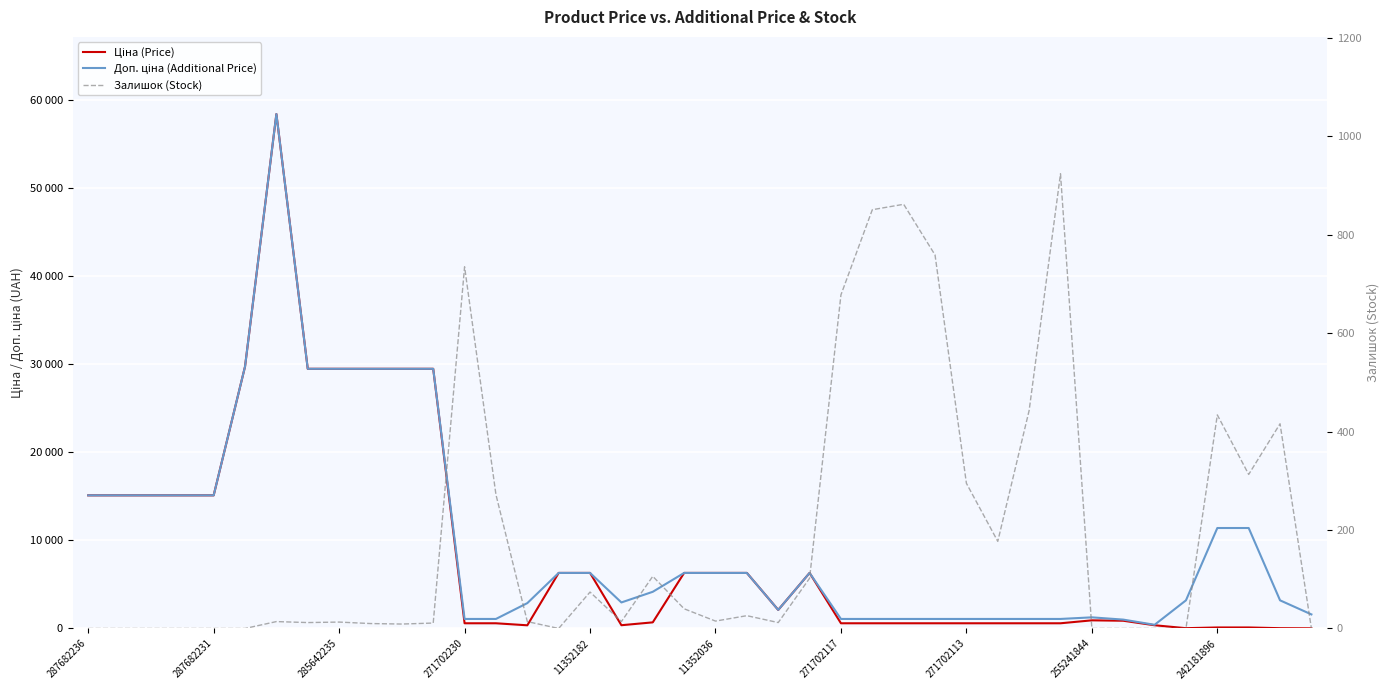

How many lines are shown in the chart?

3